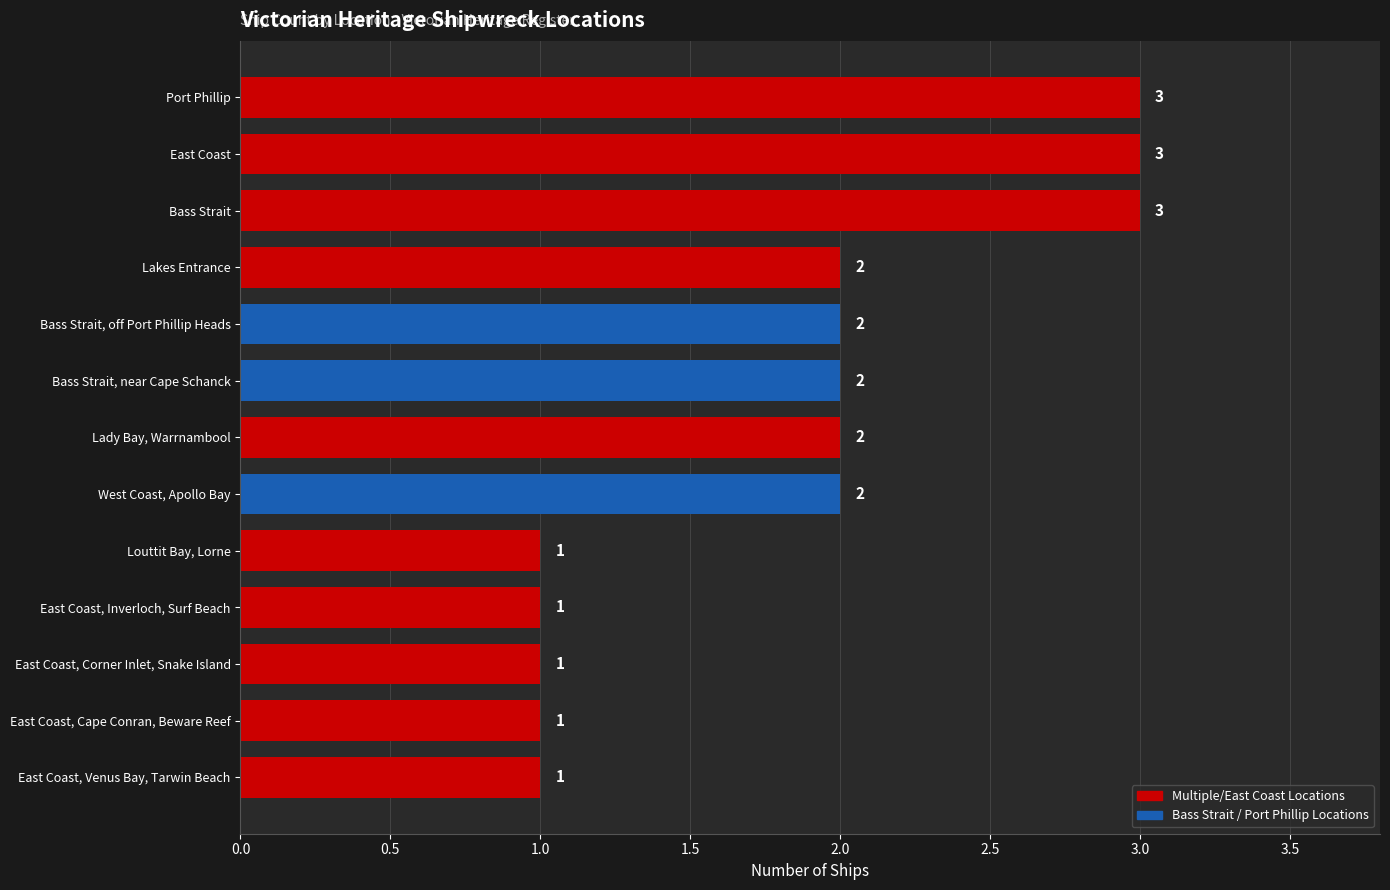

The value at East Coast, Venus Bay, Tarwin Beach is 1. True or false?

True